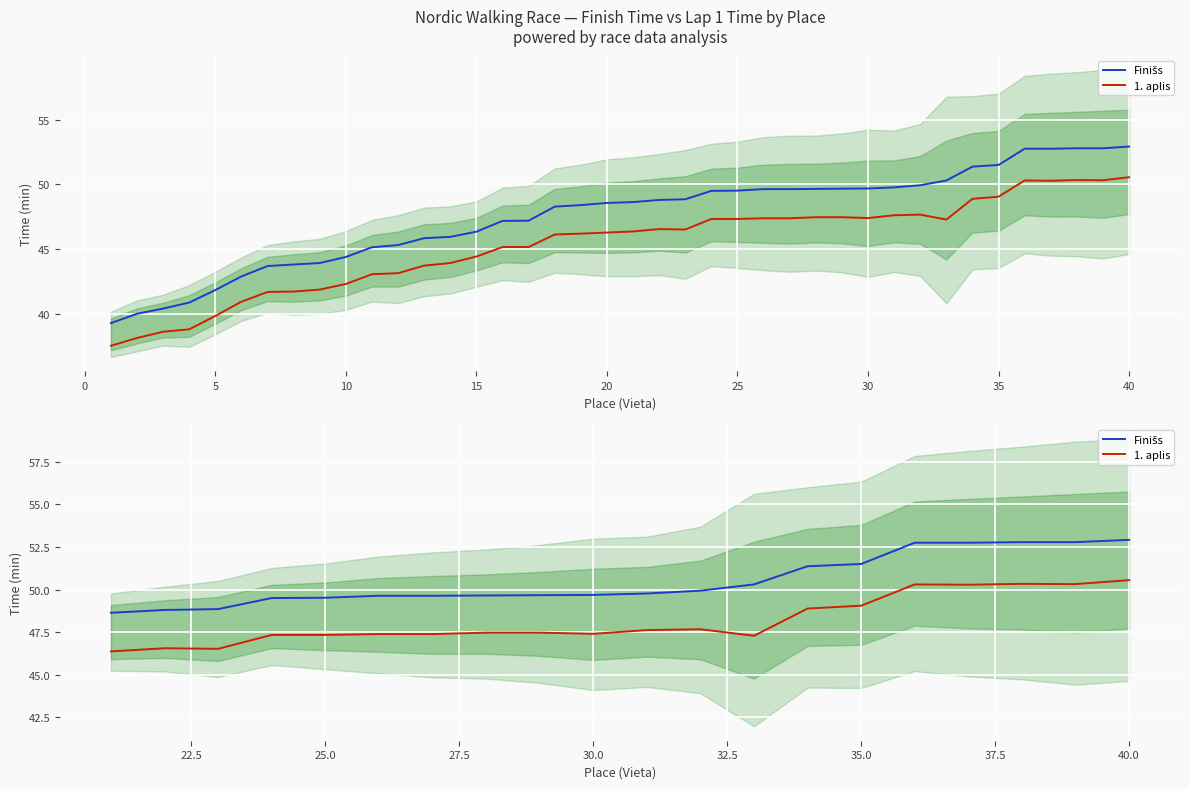

True or false: 1. aplis and Finišs intersect in this chart.

False